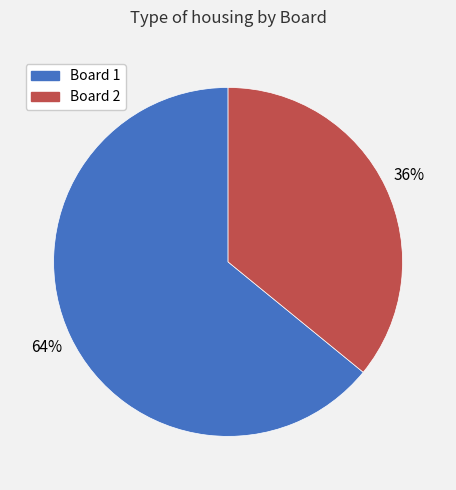

Which category has the biggest portion of the pie?

Board 1